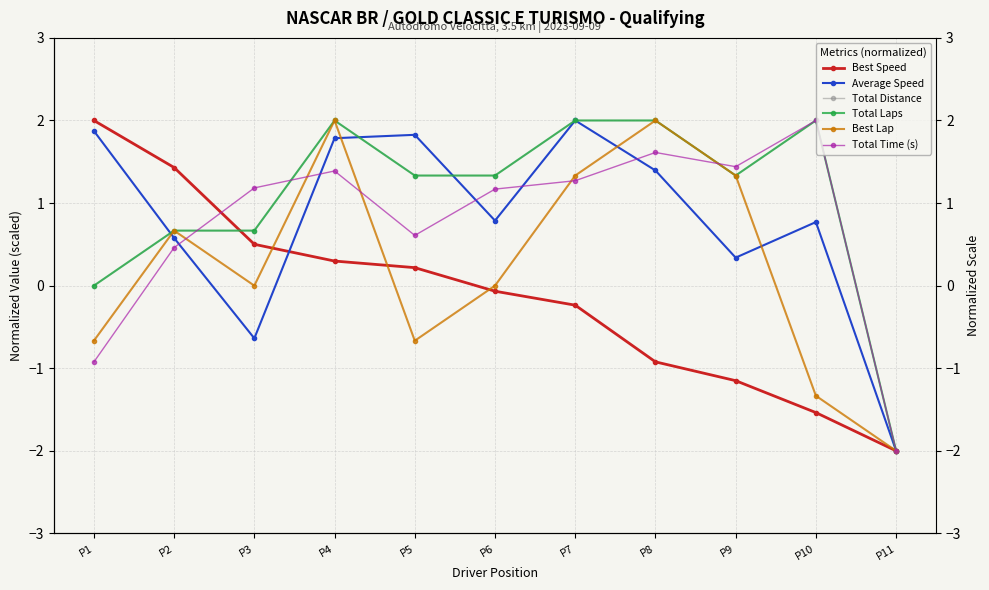

True or false: Average Speed and Total Time (s) intersect in this chart.

True